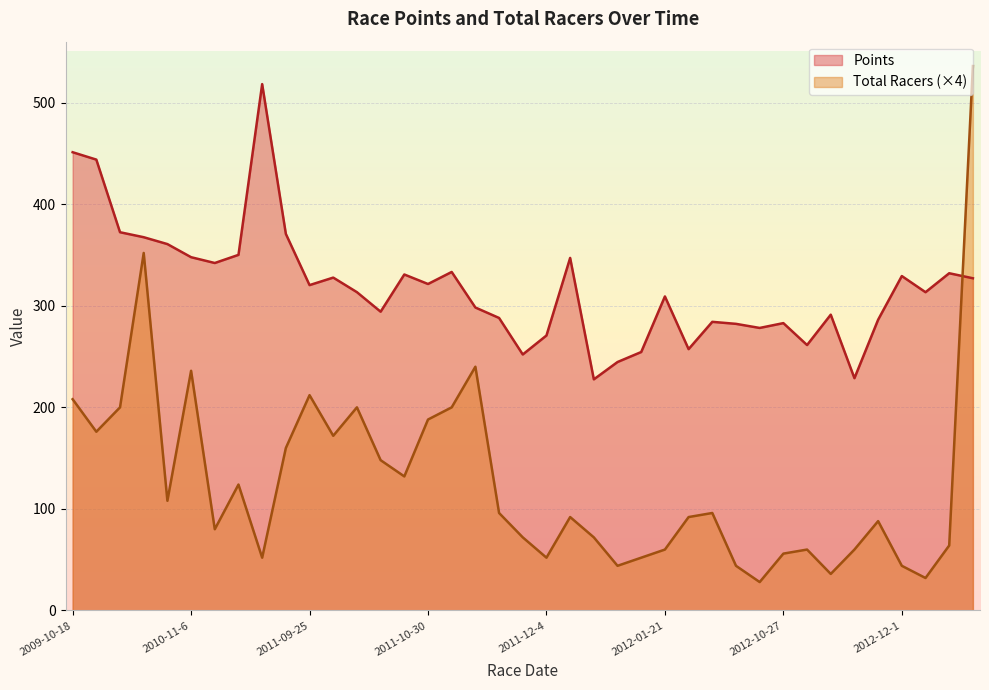

Which series has the largest total across all categories?

Points